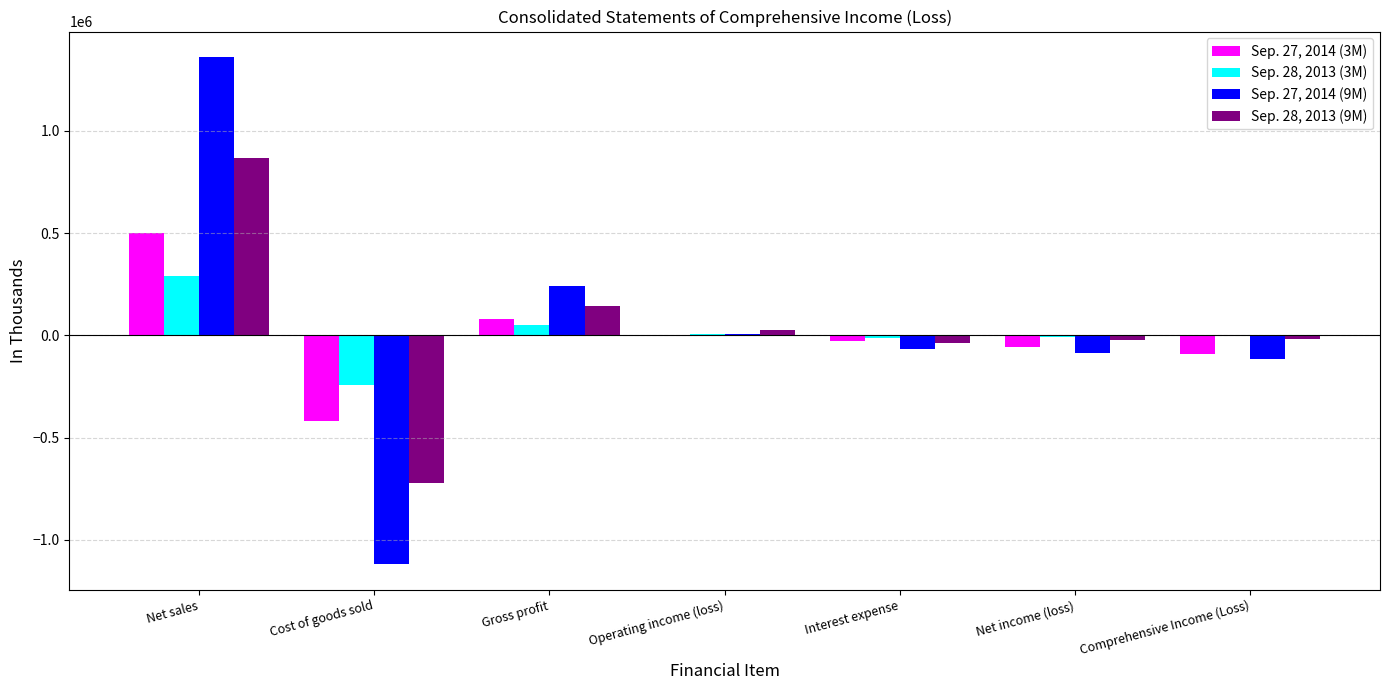

Is it true that Sep. 27, 2014 (9M) equals -117406 at Comprehensive Income (Loss)?

True